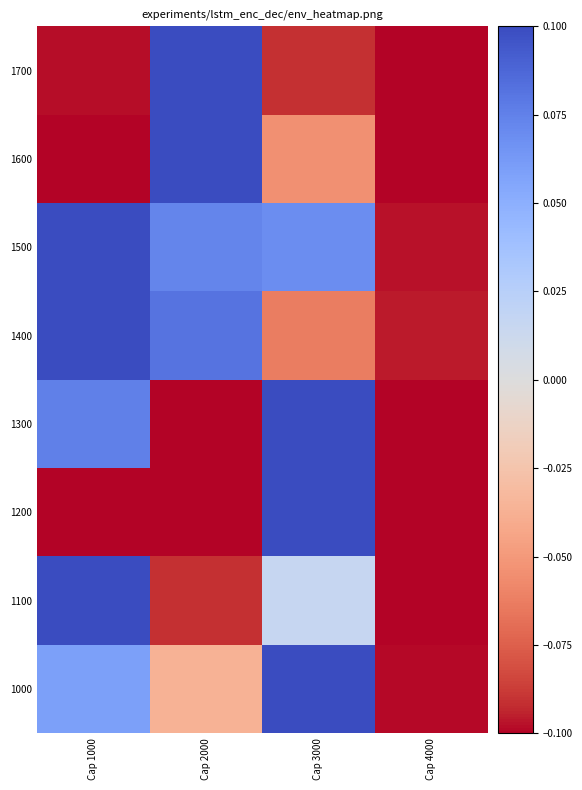

Between Cap 3000 and Cap 1000, which is larger?

Cap 3000